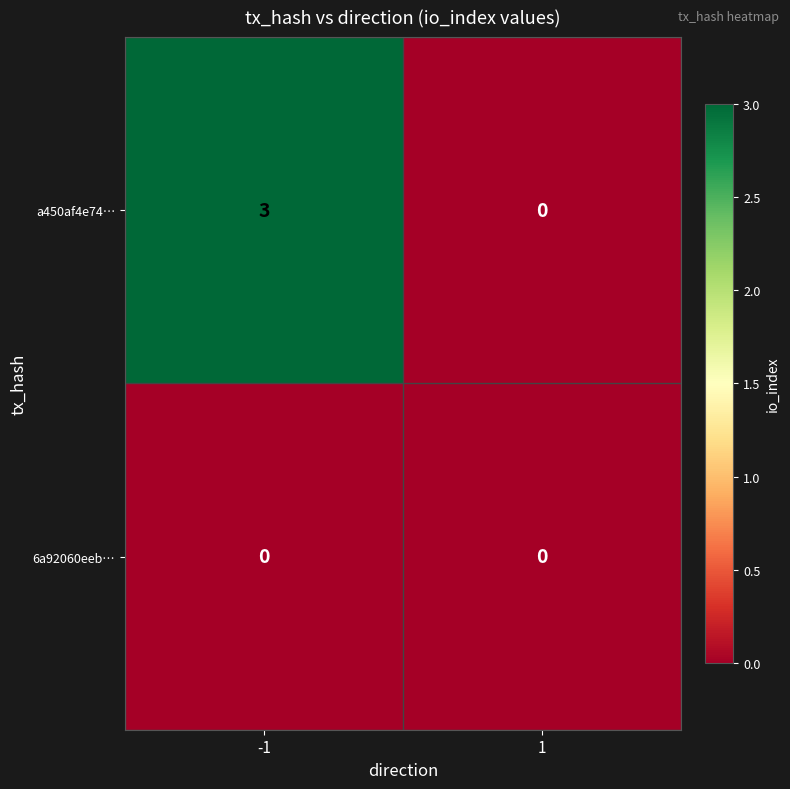

Which series changed the most between -1 and 1?

a450af4e74…